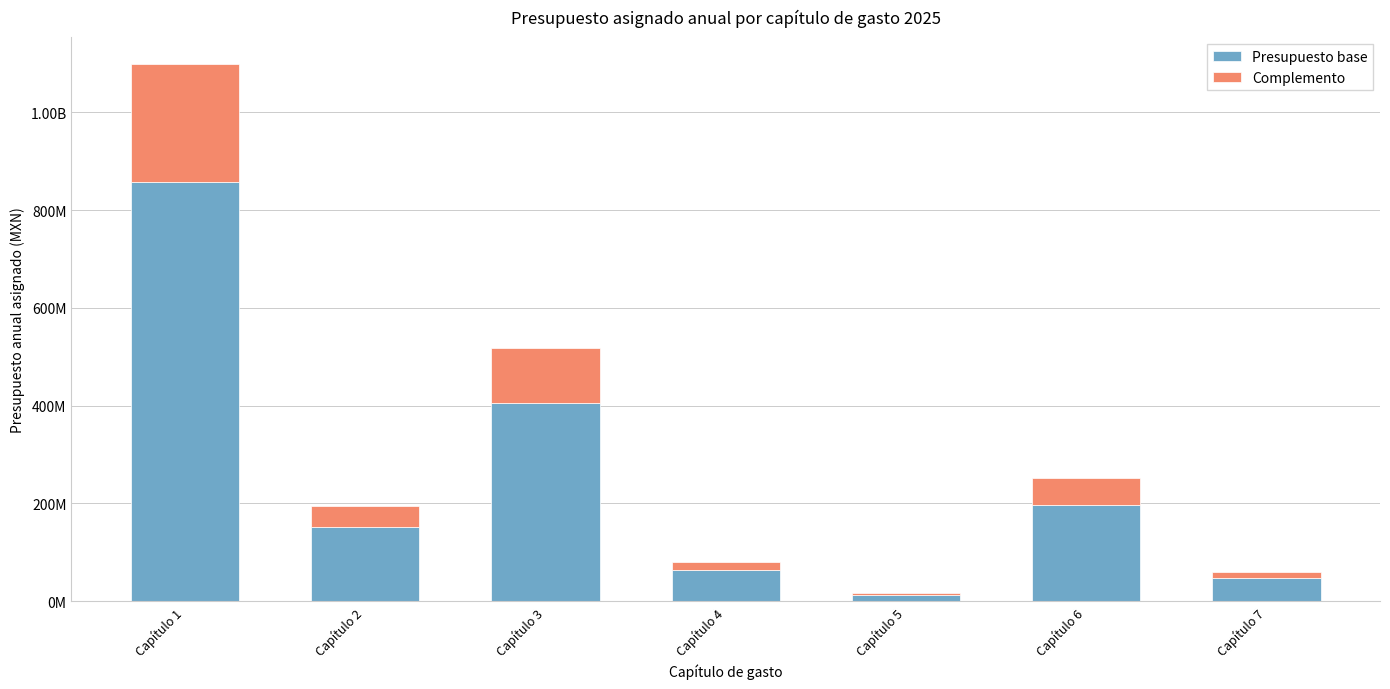

Rank the series by their average value, from highest to lowest.

Presupuesto base, Complemento